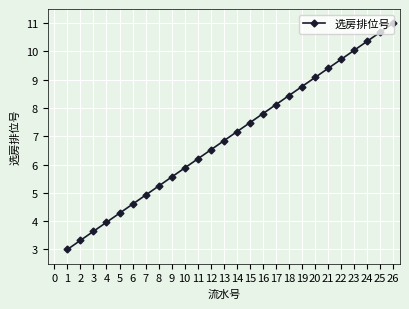

Where does the data first go above 7?

14